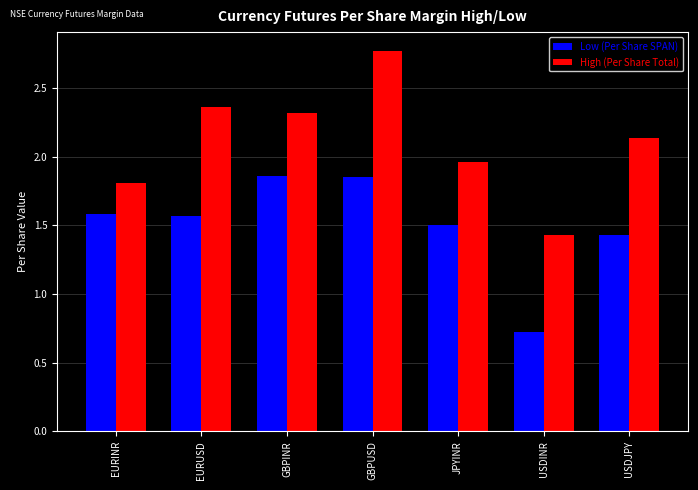

At GBPINR, list the series in order from largest to smallest.

High (Per Share Total), Low (Per Share SPAN)